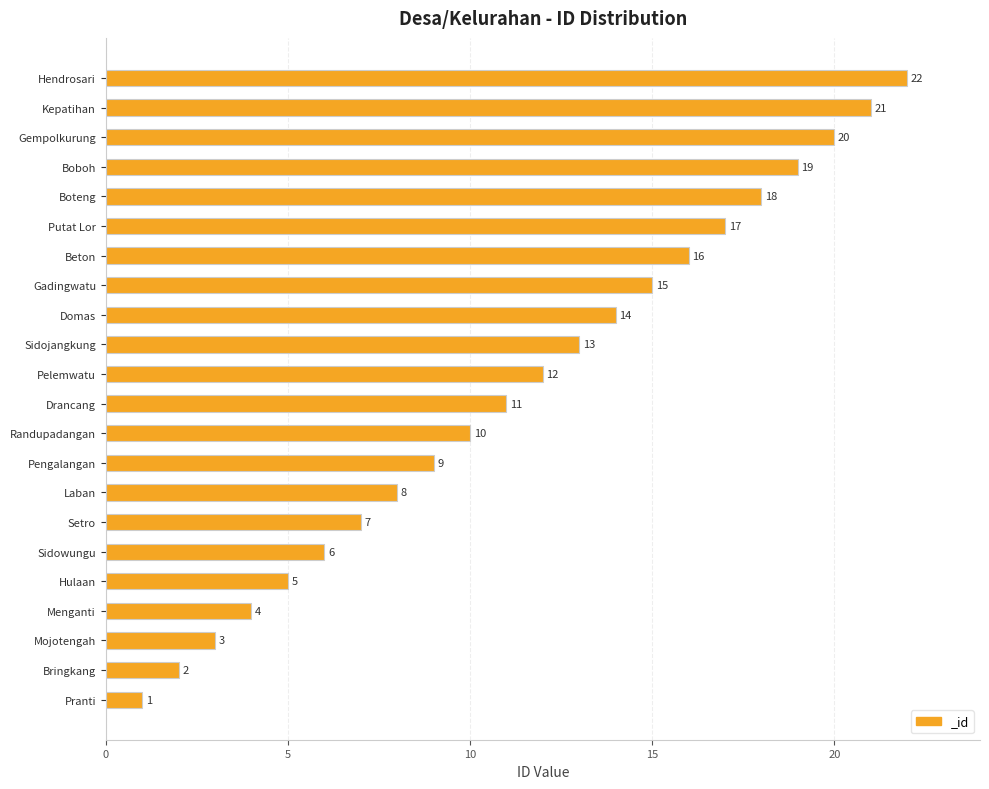

Which label corresponds to the smallest value in the chart?

Pranti